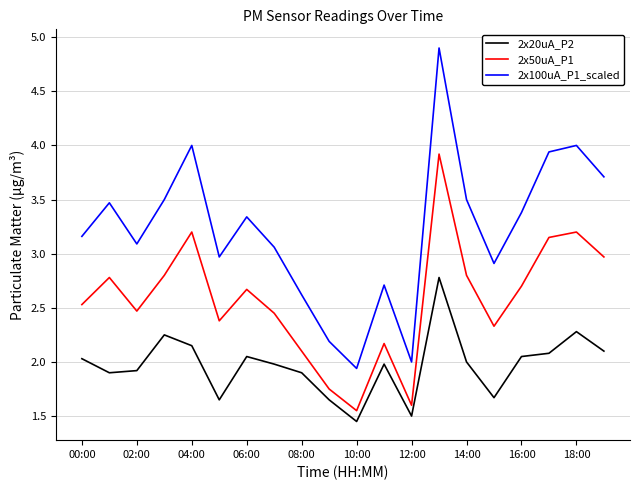

What is the difference between the maximum and minimum values in the 2x20uA_P2 series?

1.3